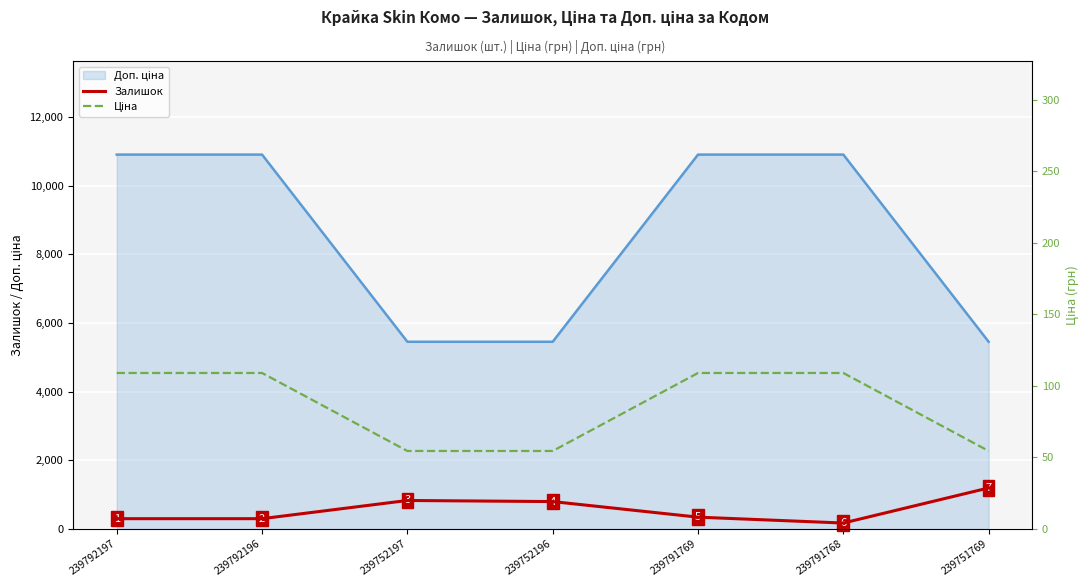

True or false: Залишок has a value of 2023.9 at 239751769.

False